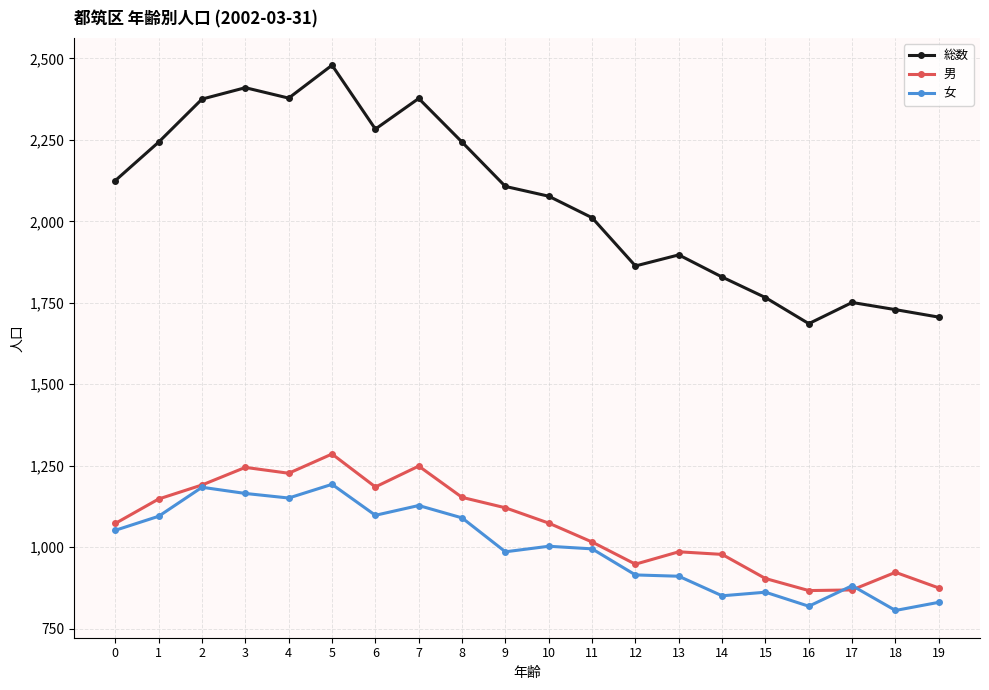

What is the difference between the maximum and minimum values in the 女 series?

387